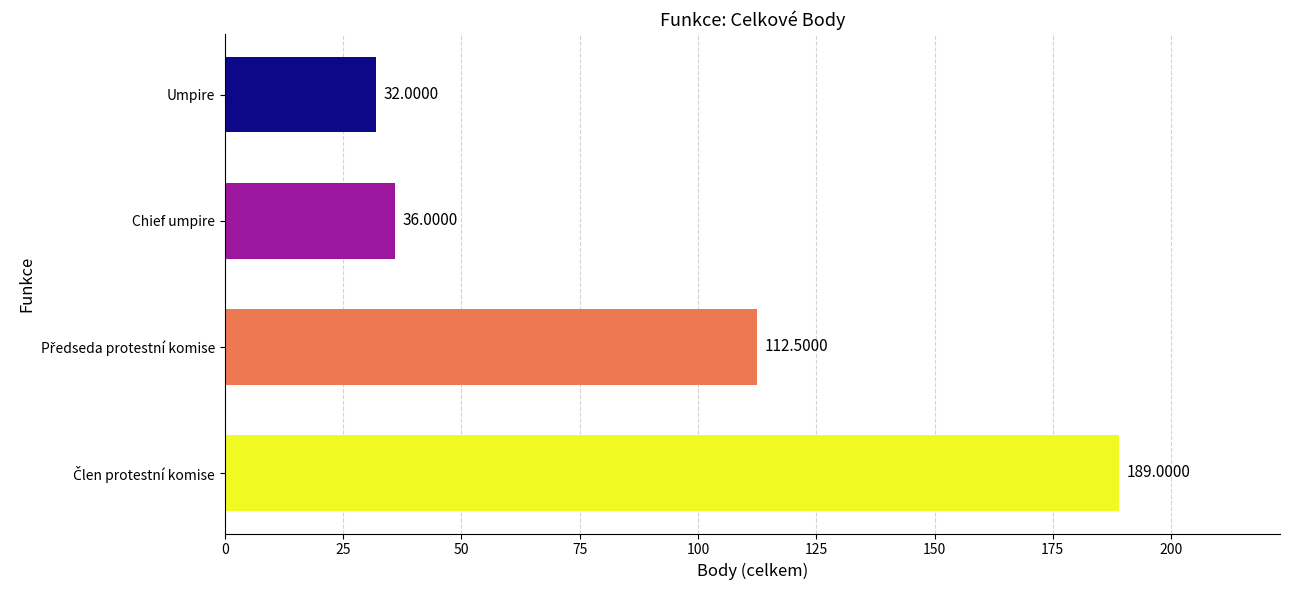

What is the difference between the second highest and second lowest values?

76.5